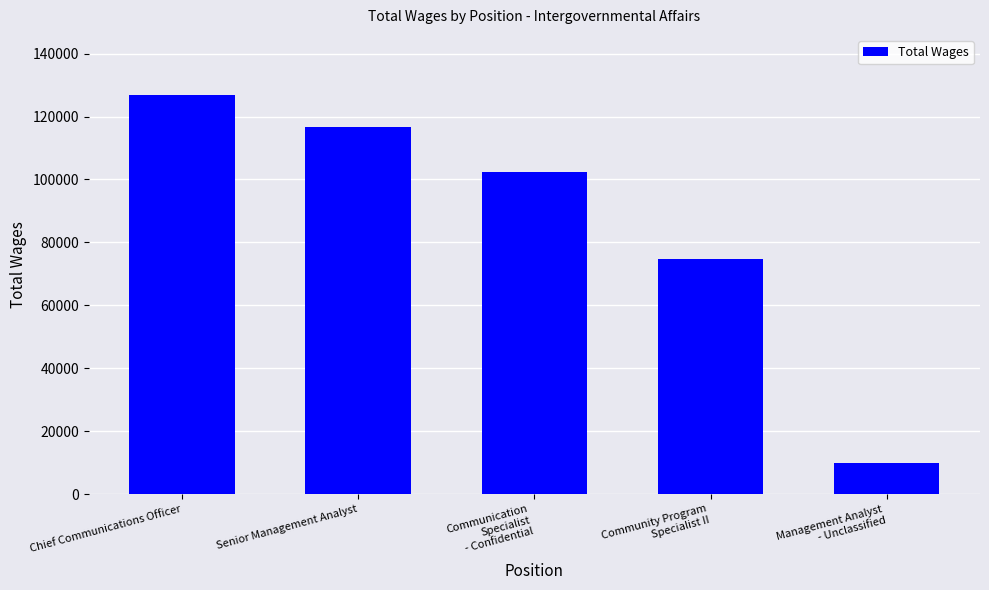

At which category does the chart reach its minimum across all series?

Management Analyst
- Unclassified